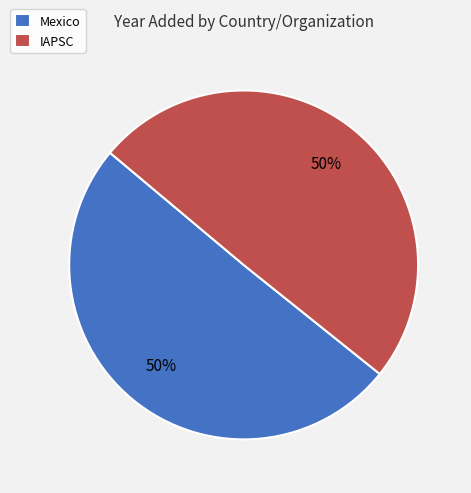

What is the ratio of the value at IAPSC to the value at Mexico?

1.0